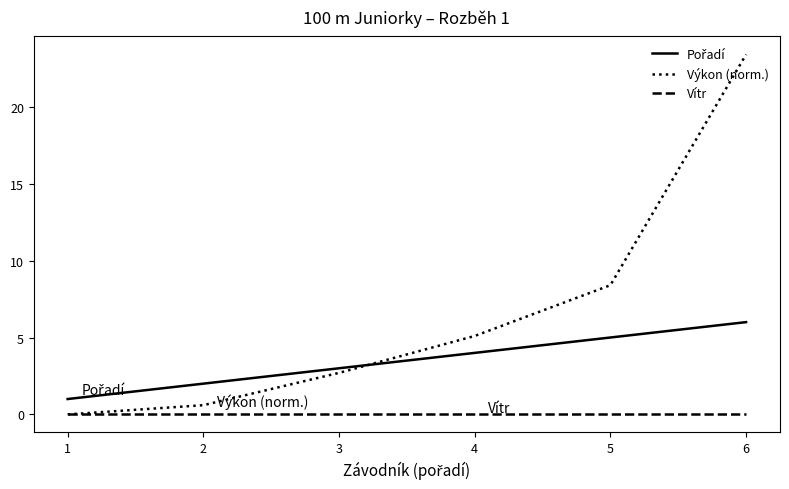

Count the number of data series in this chart.

3